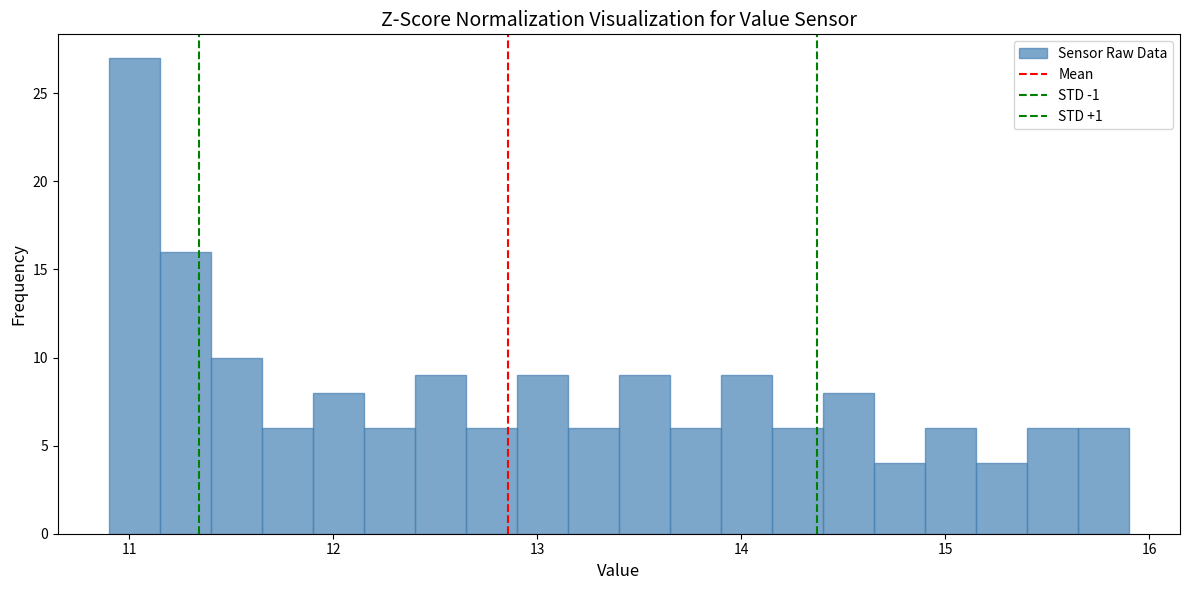

Read against the x-axis, roughly where is the centre of the tallest bar?

11.0